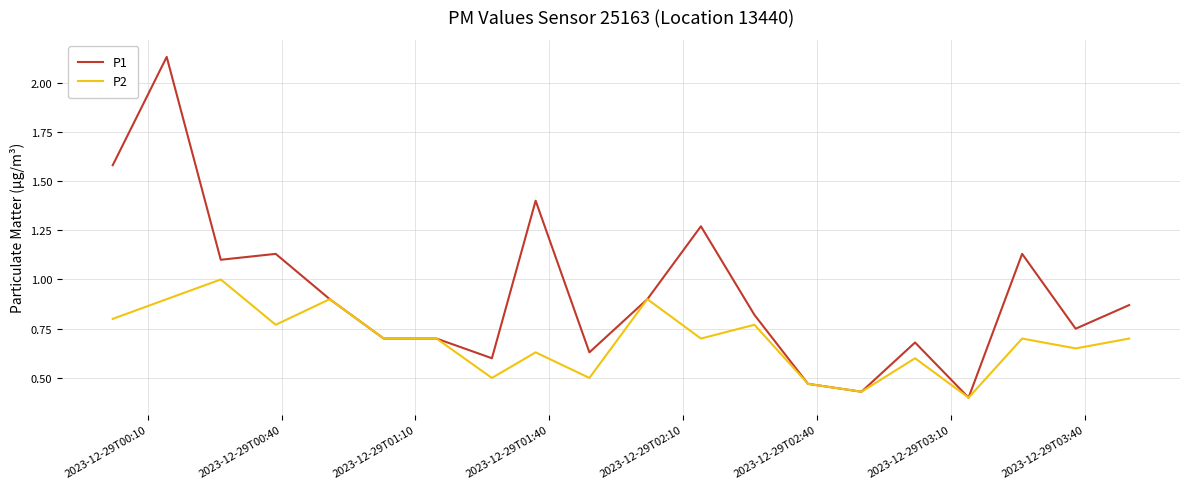

What is the difference between the maximum and second lowest values in the P1 series?

1.7